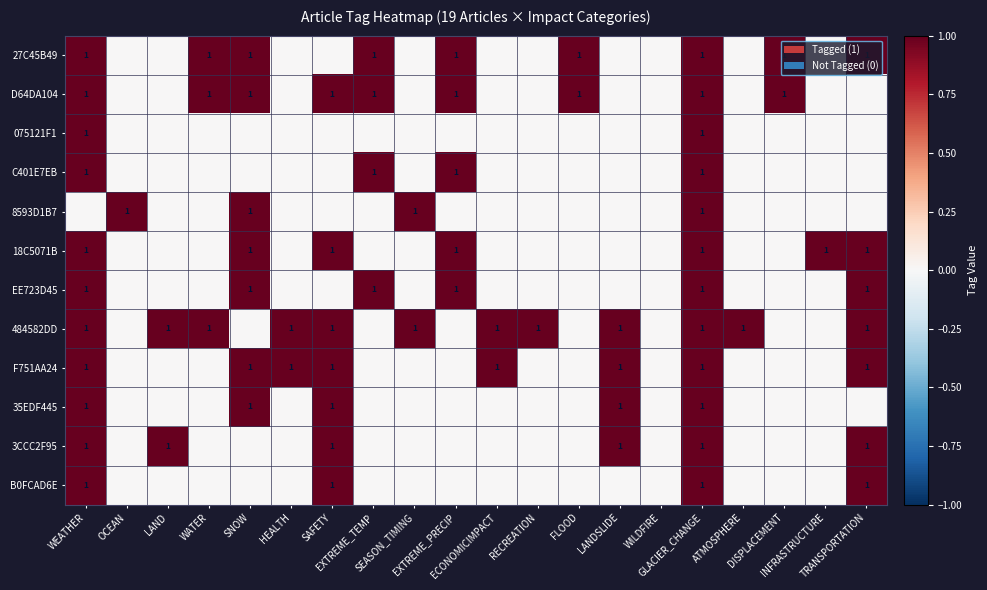

Which series has the widest spread of values?

27C45B49